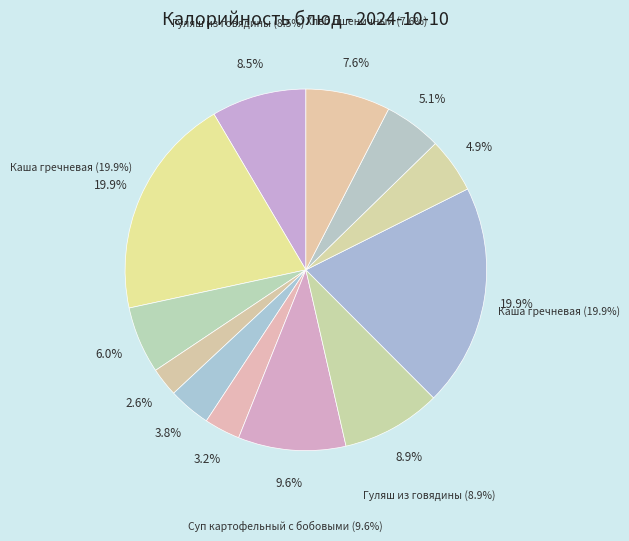

Is there a majority slice in this chart?

No